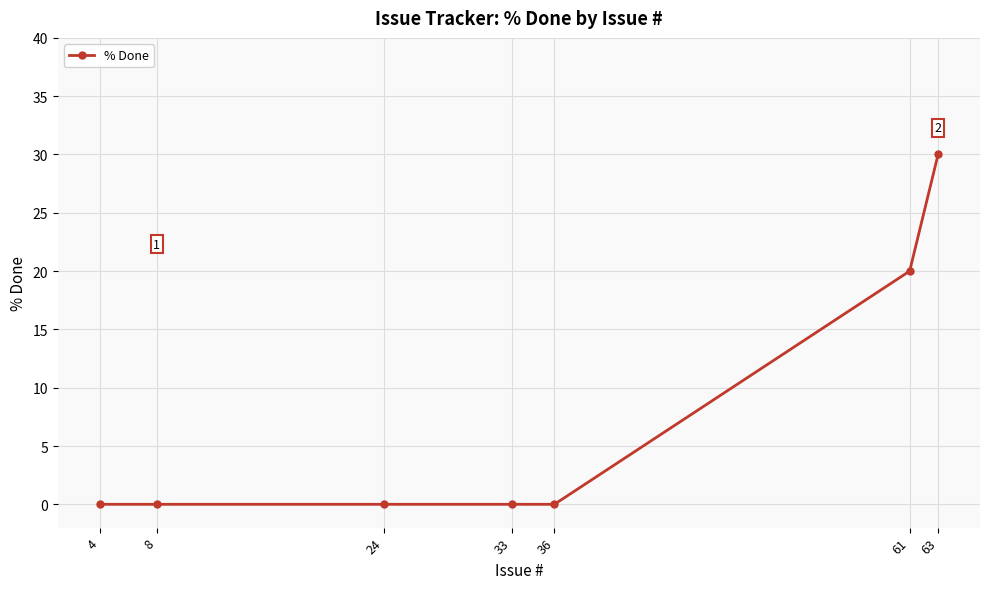

Is it true that the value at 24 is 0?

True